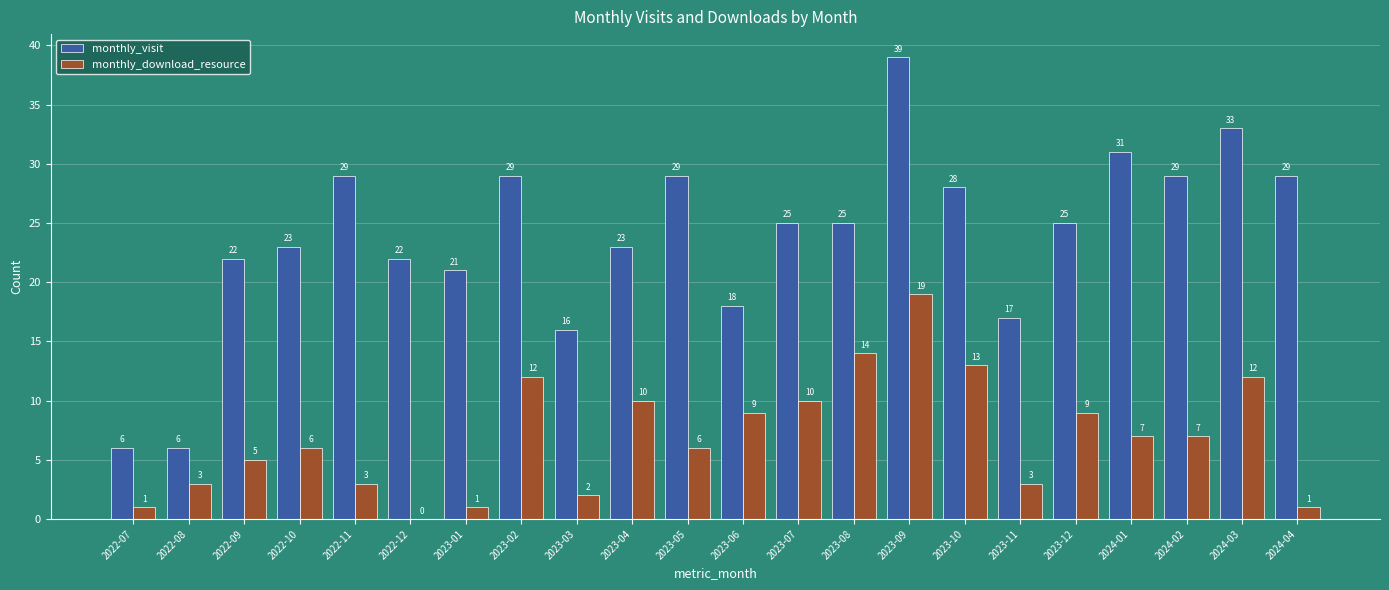

Which series changed the most between 2022-12 and 2023-07?

monthly_download_resource